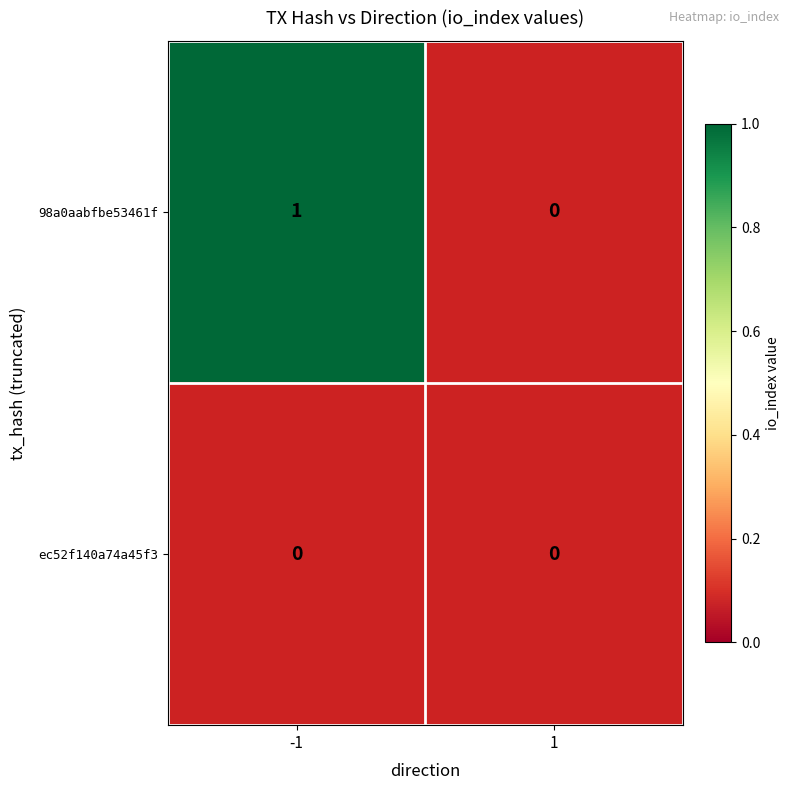

At 1, list the series in order from largest to smallest.

98a0aabfbe53461f44f346e5ada586ba7a8e602, ec52f140a74a45f39eb4b93efd00f2f34b1ccf9